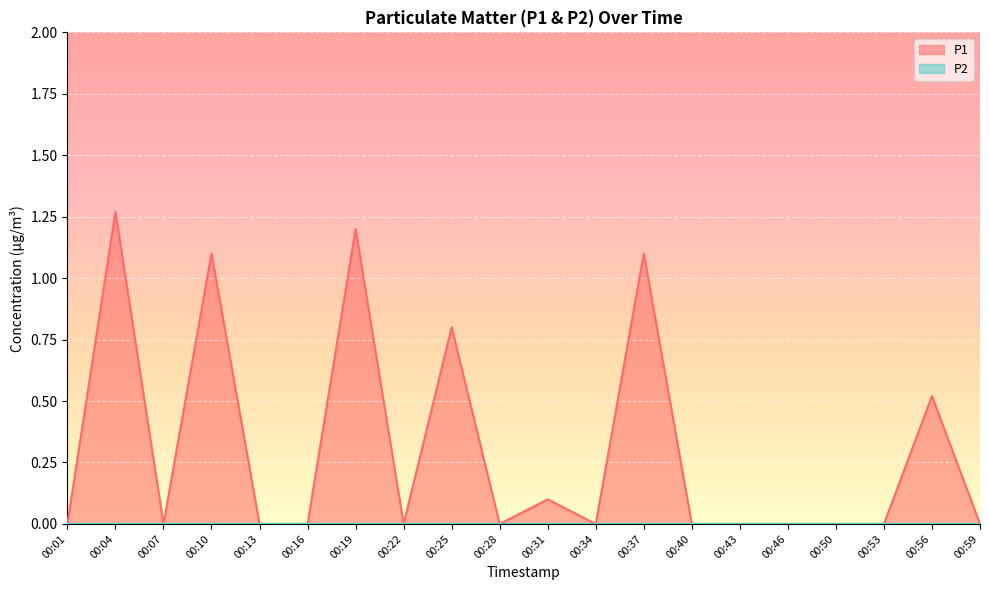

At which label is the value closest to 0?

00:01